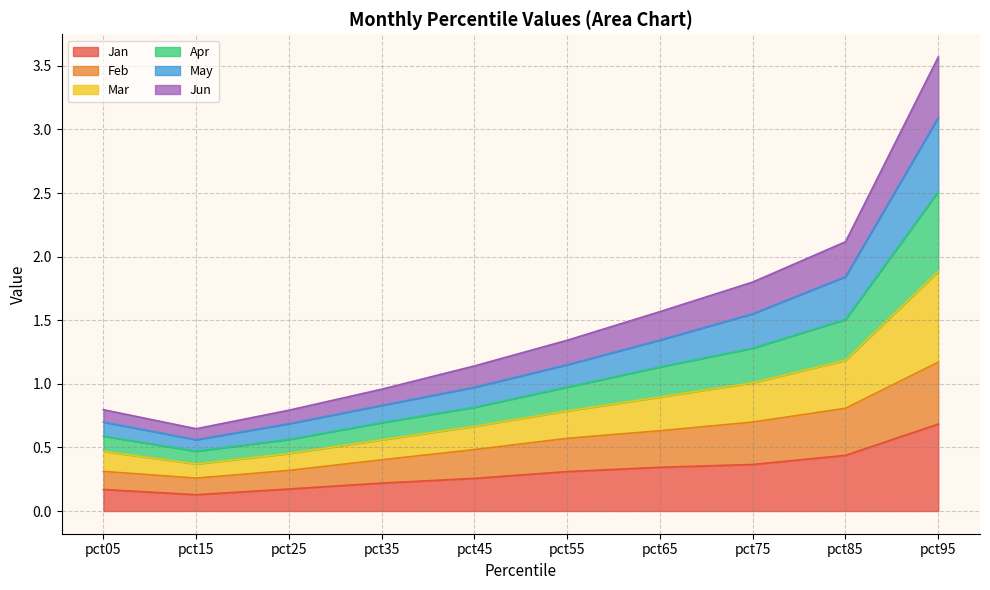

At which category is the sum across all series the highest?

pct95